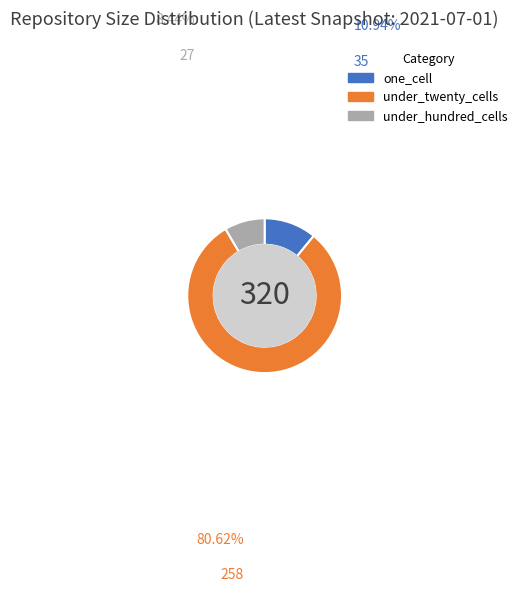

Is the sum of under_hundred_cells and one_cell greater than half?

No